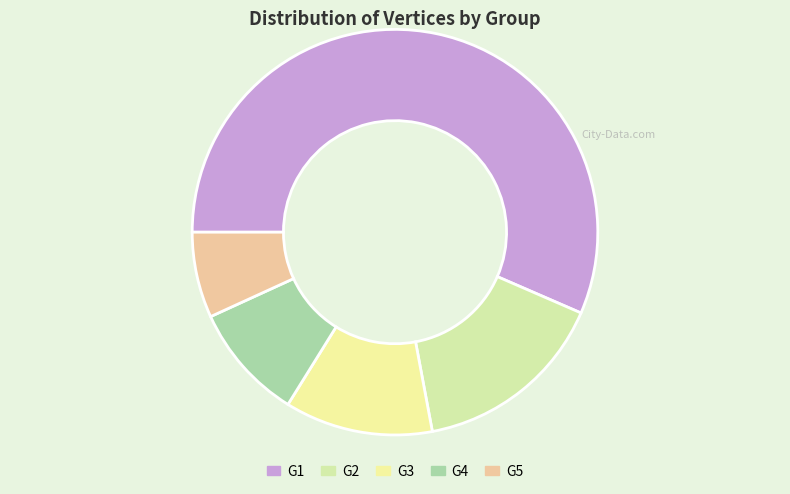

What is the smallest slice in the pie chart?

G5